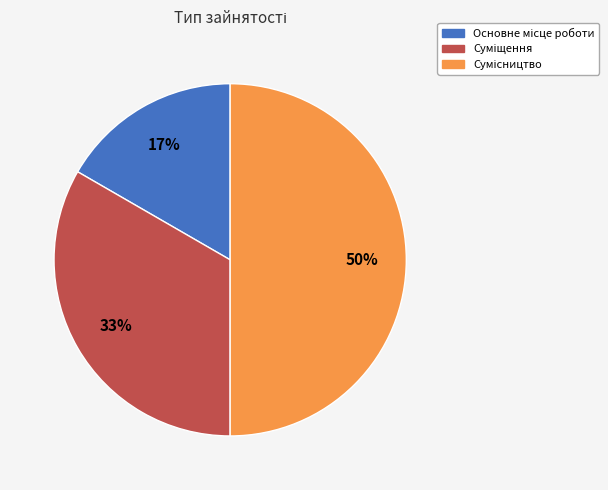

To the nearest percent, what is the difference between the largest and smallest slice percentages?

33%